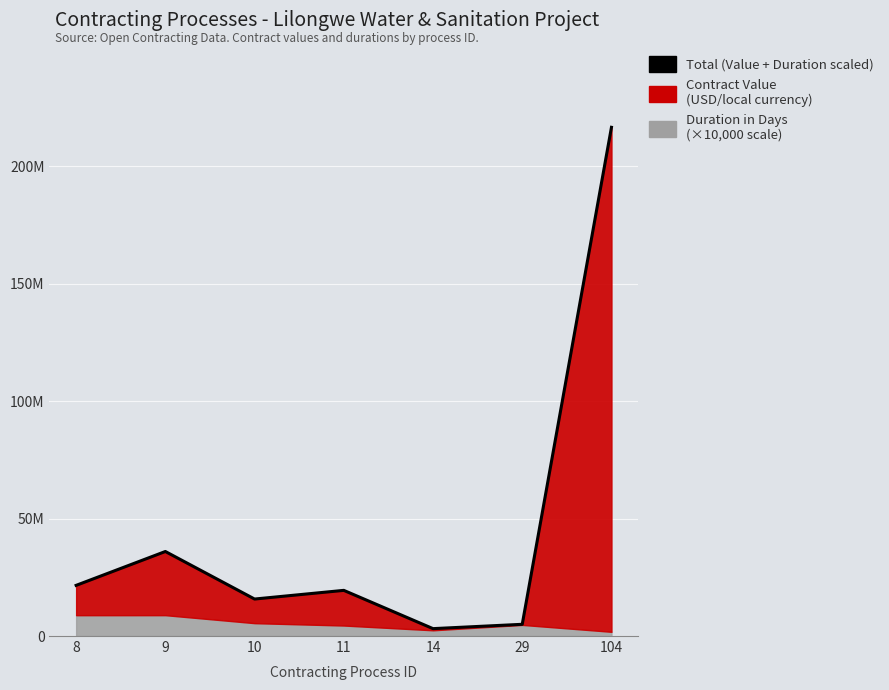

What is the ratio of the value at 14 to the value at 8?

0.1